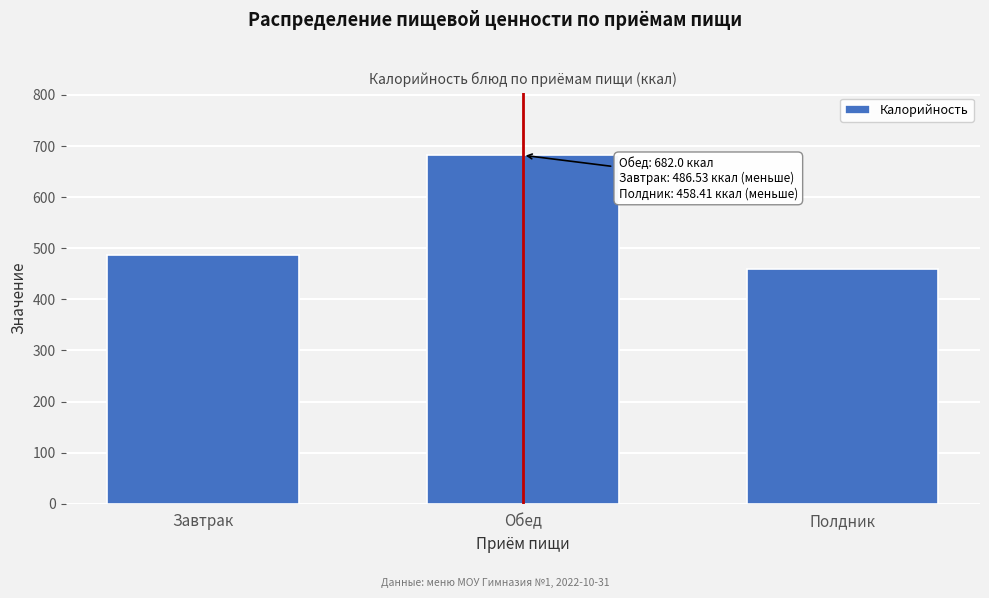

Reading left to right, what are all the values shown in this chart?

486.5	682.0	458.4